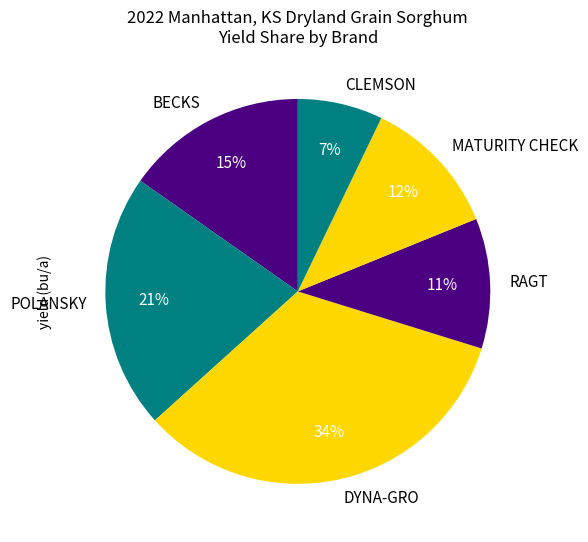

Is it true that BECKS is 30% of the pie?

False